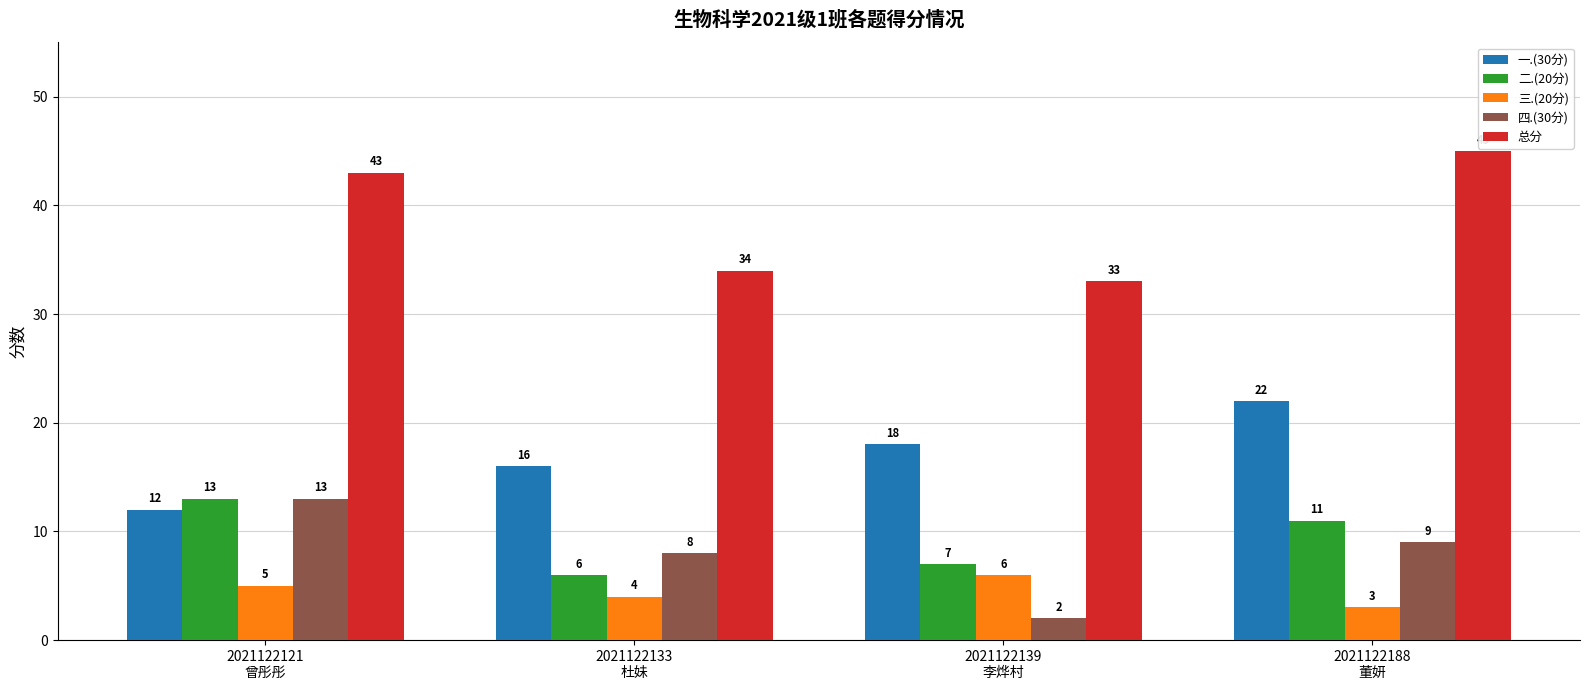

What is the difference between the maximum and minimum values in the 总分 series?

12